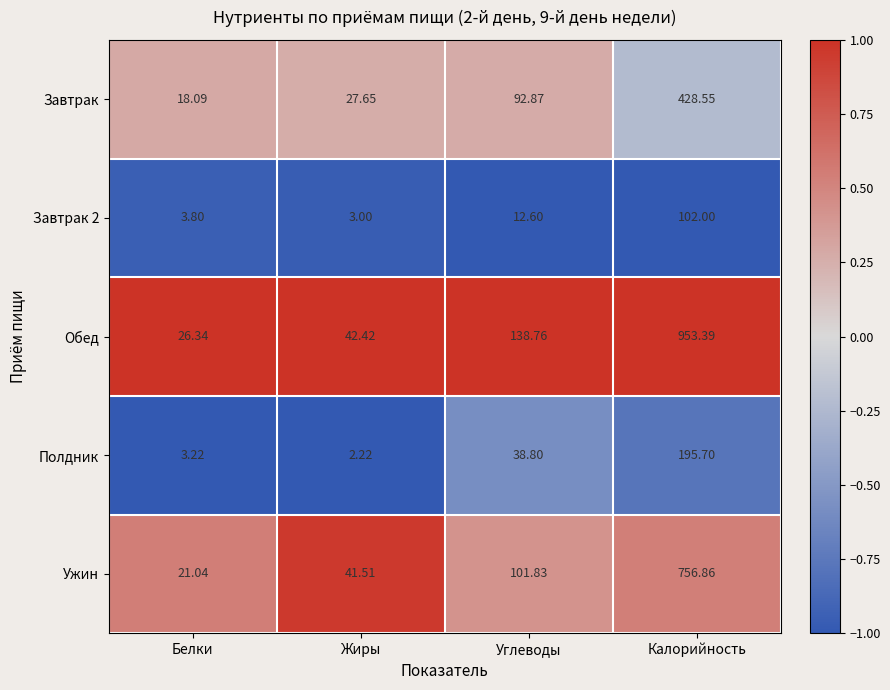

At which label does Завтрак 2 reach its peak?

Калорийность